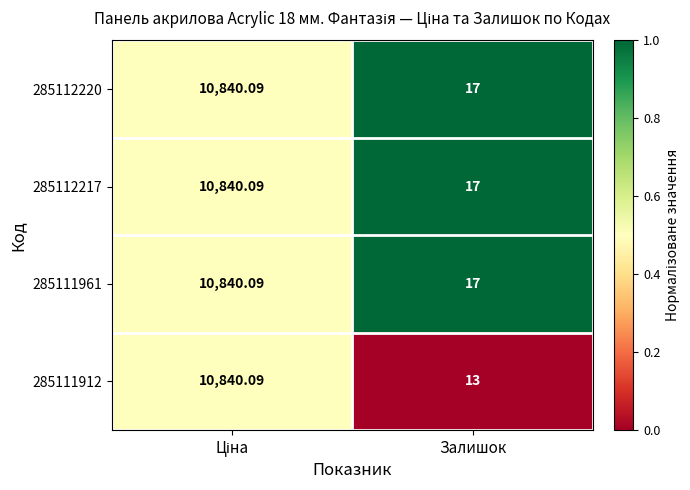

Where is 285111961 nearest to the value 5428?

Залишок